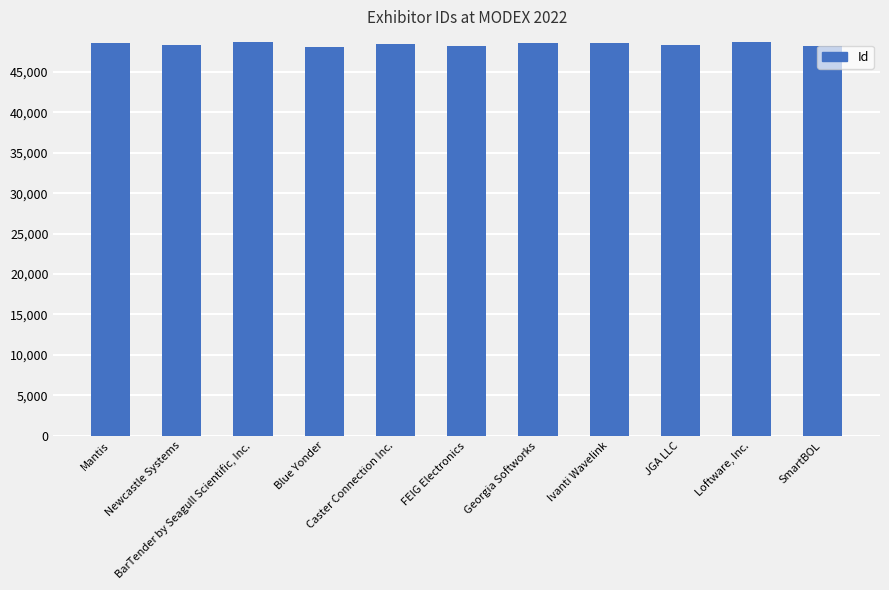

Rank the categories by value from highest to lowest.

BarTender by Seagull Scientific, Inc., Loftware, Inc., Ivanti Wavelink, Mantis, Georgia Softworks, Caster Connection Inc., JGA LLC, Newcastle Systems, FEIG Electronics, SmartBOL, Blue Yonder